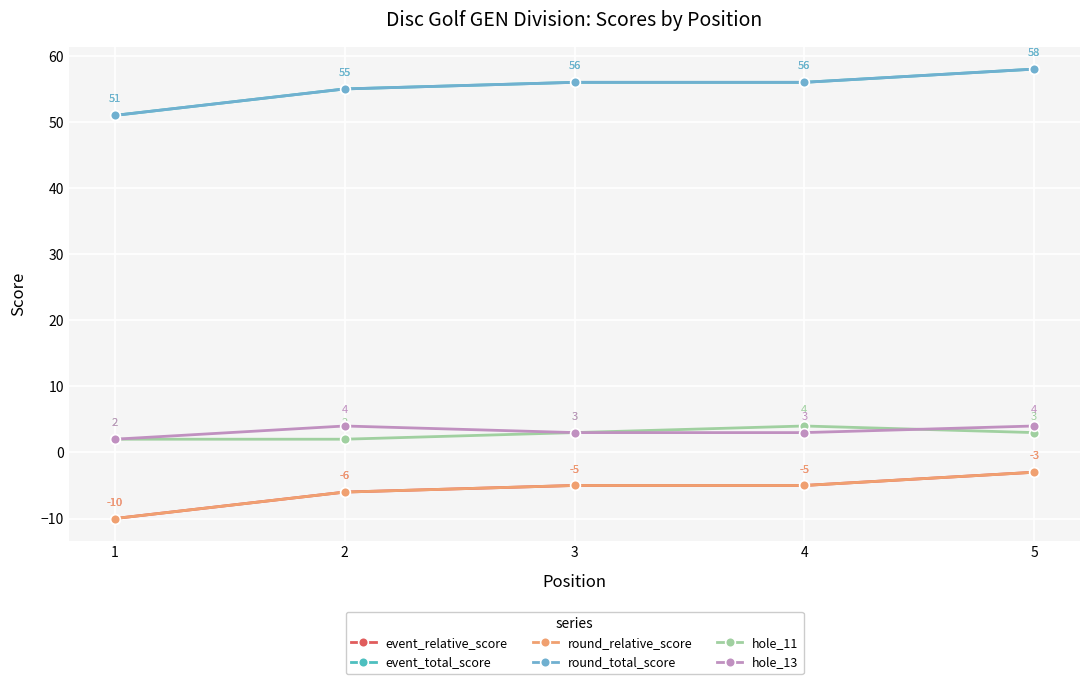

Is this an area chart (filled region under the line)?

No